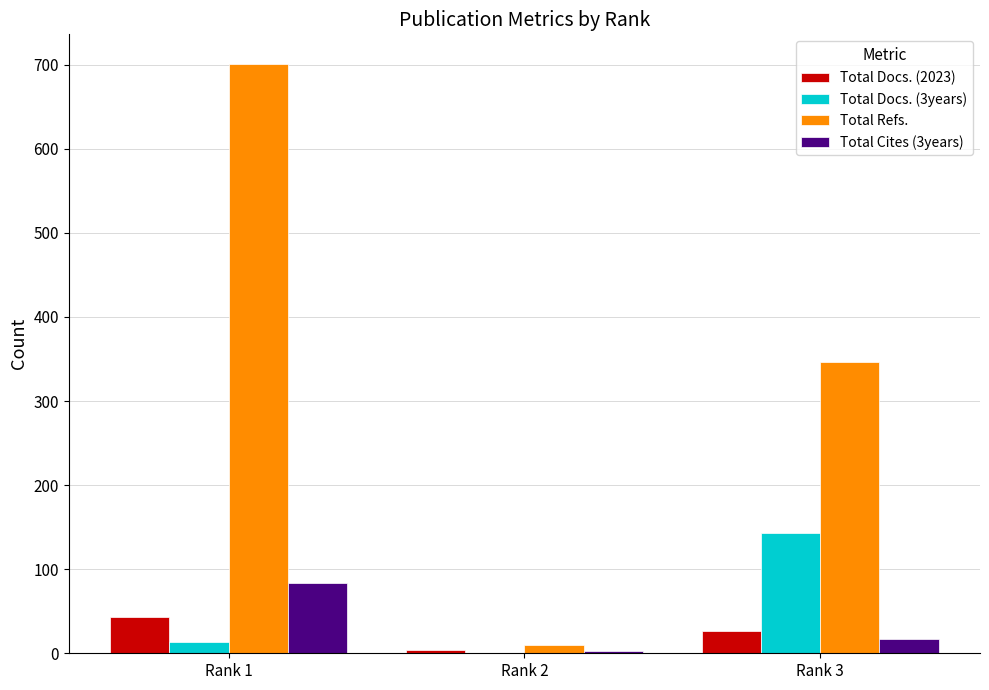

What value does the Total Refs. series have at Rank 1, to the nearest 50?

700